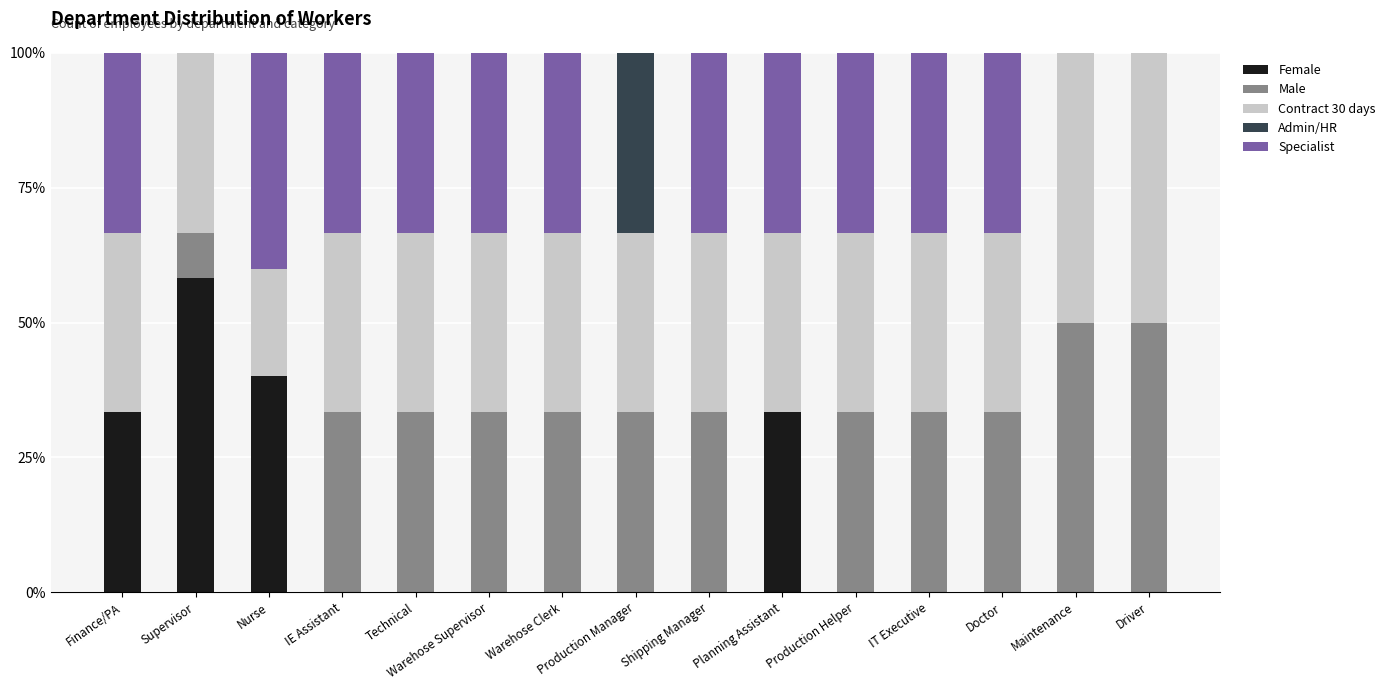

The Female series shows 39.6 at Warehose Supervisor. True or false?

False